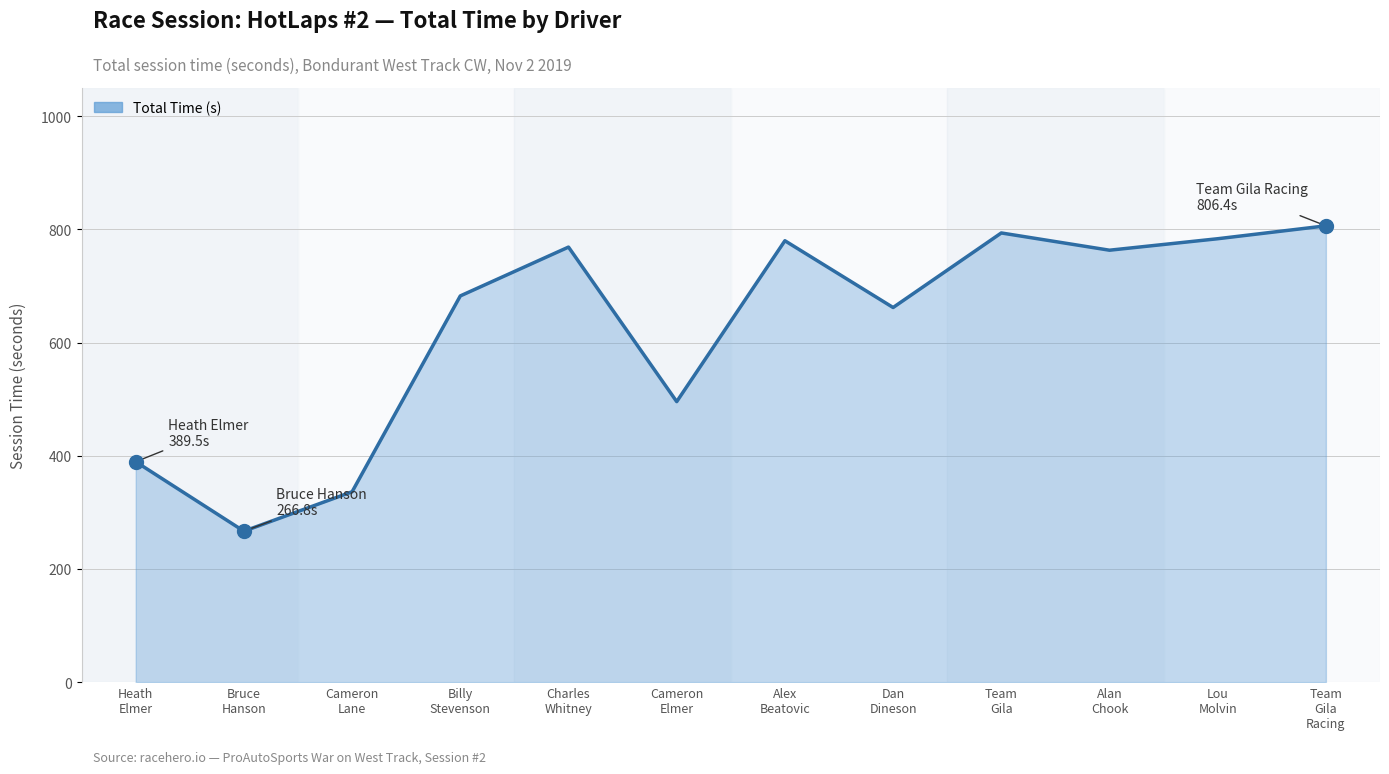

What is the label of the 6th point from the left?

Cameron
Elmer